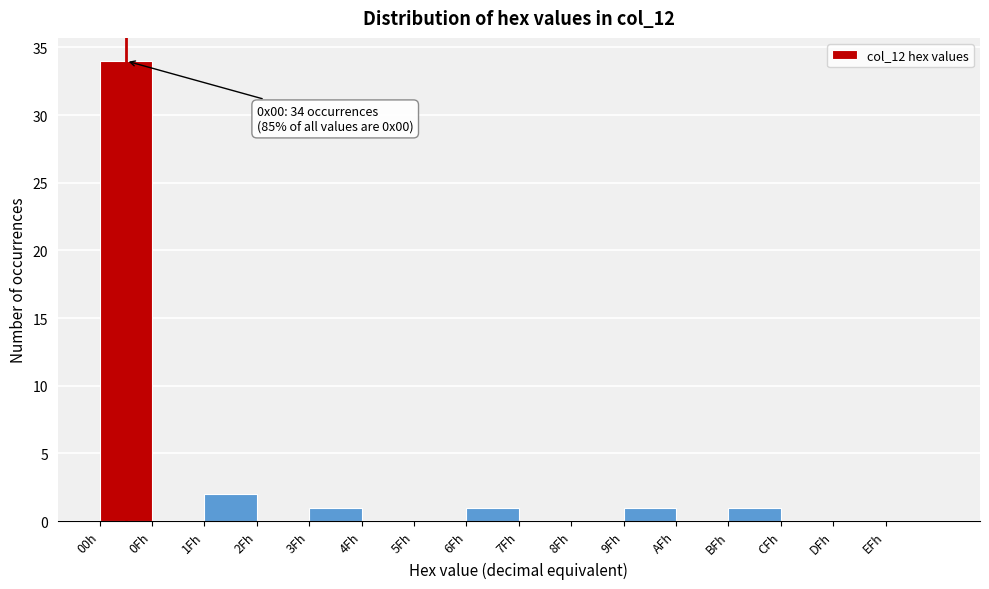

Reading left to right, extract all data points from this chart.

00h=34	0Fh=0	1Fh=2	2Fh=0	3Fh=1	4Fh=0	5Fh=0	6Fh=1	7Fh=0	8Fh=0	9Fh=1	AFh=0	BFh=1	CFh=0	DFh=0	EFh=0